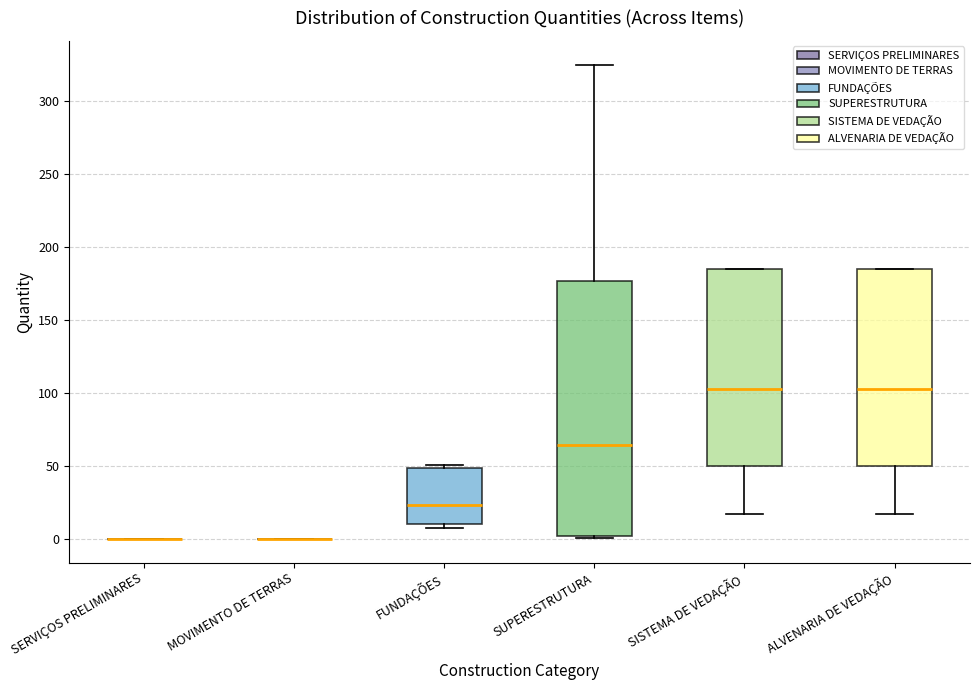

Reading left to right, read every box against the y-axis: the position of its median line, the range the box covers, and the ends of its whiskers. The values are not printed on the chart, so give them approximately, as read against the axis.

SERVIÇOS PRELIMINARES: box collapsed to a line at 0, whiskers 0 to 0
MOVIMENTO DE TERRAS: box collapsed to a line at 0, whiskers 0 to 0
FUNDAÇÕES: median 25, box 10 to 50, whiskers 5 to 50 (just above the box's upper edge)
SUPERESTRUTURA: median 65, box 0 to 175, whiskers 0 to 325
SISTEMA DE VEDAÇÃO: median 105, box 50 to 185, whiskers 15 to 185
ALVENARIA DE VEDAÇÃO: median 105, box 50 to 185, whiskers 15 to 185